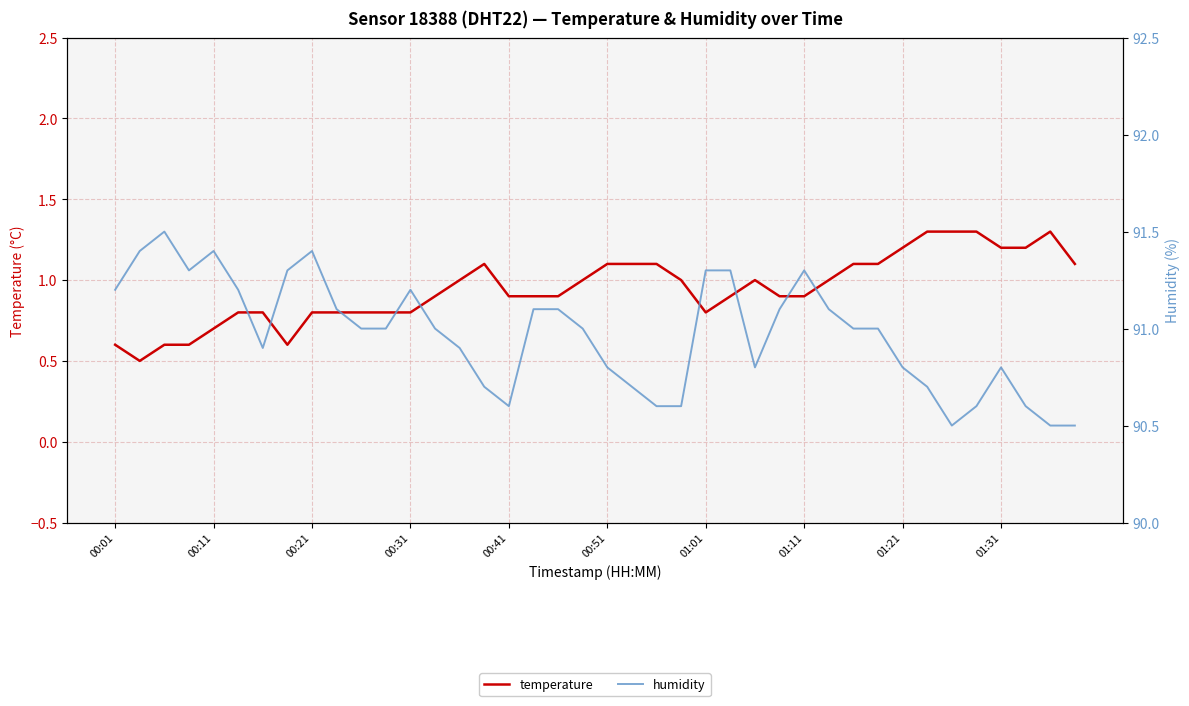

The temperature series shows 1.0 at 26. True or false?

True